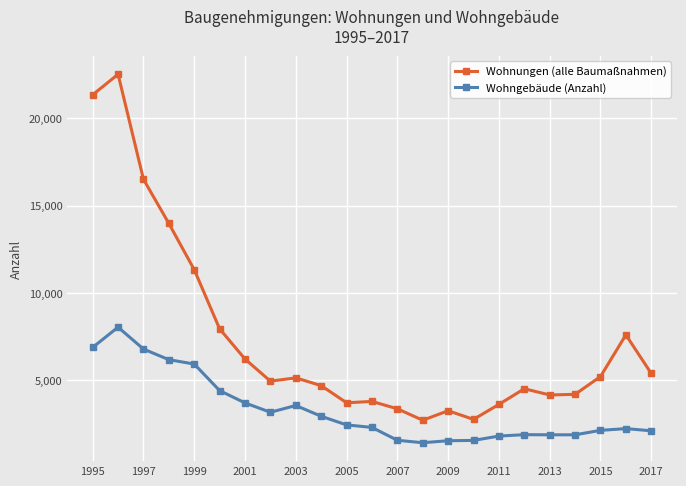

What is the greatest value displayed?

22530